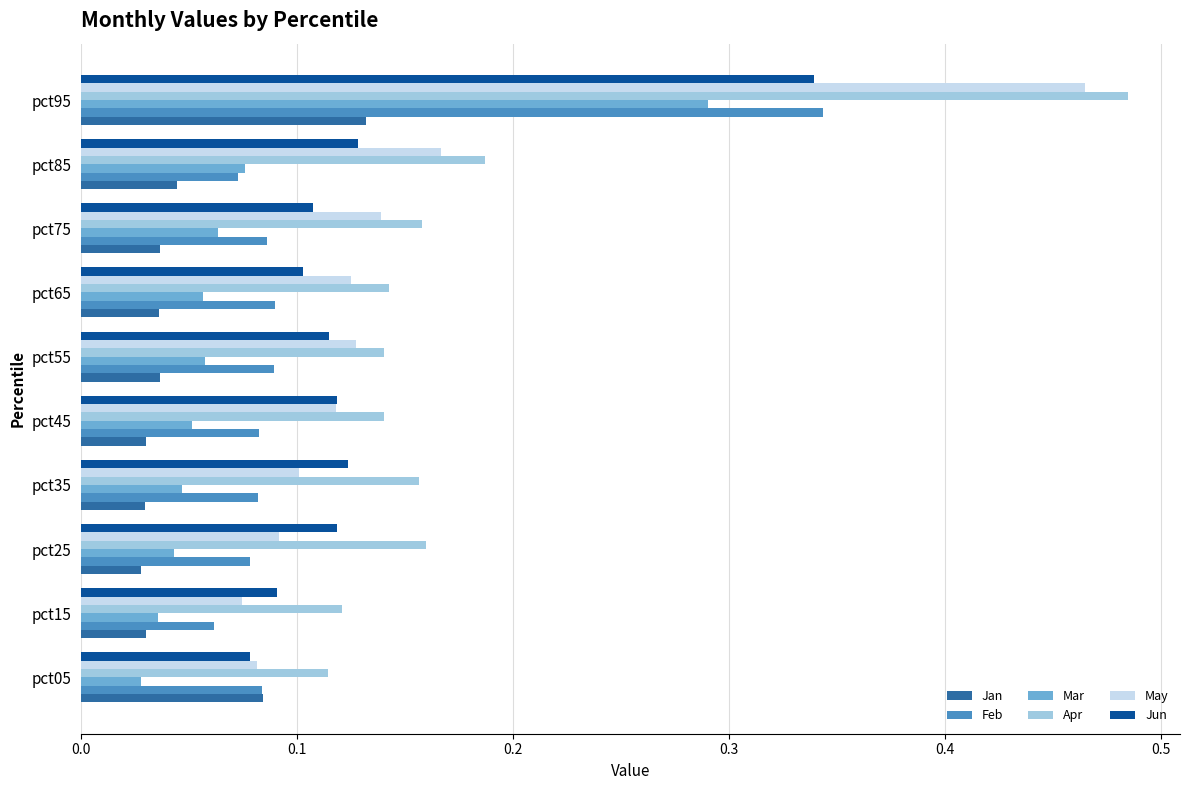

What is the spread (max minus min) of values at pct95?

0.4